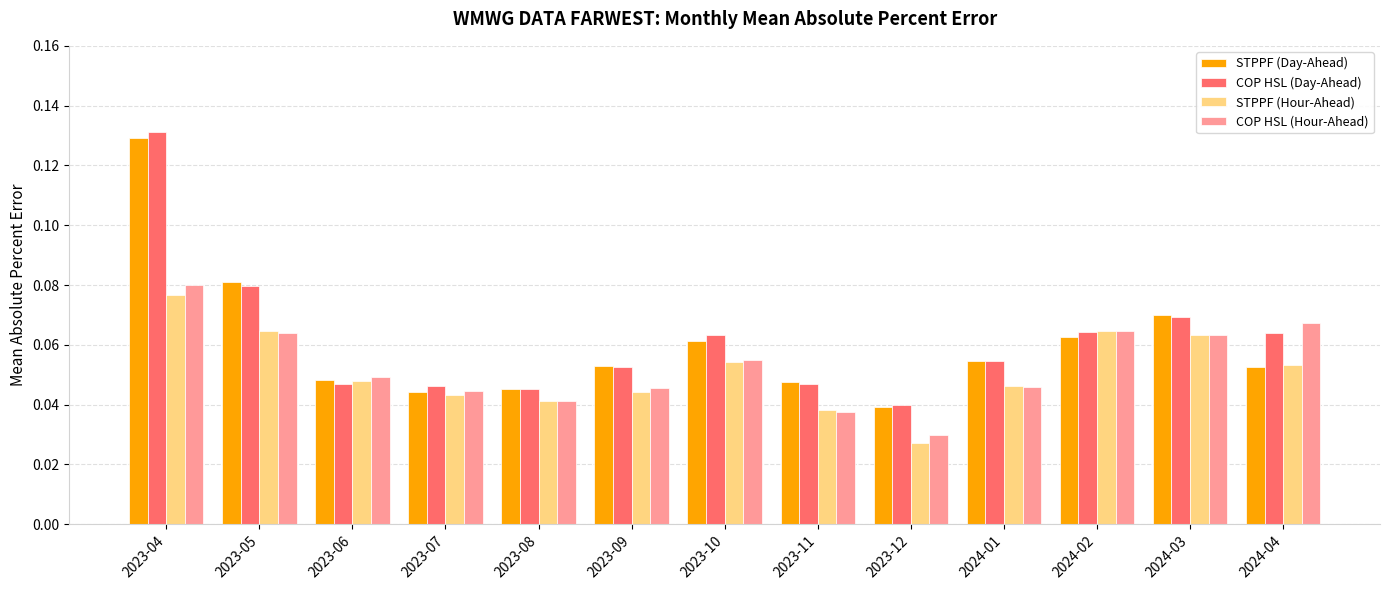

What is the sum of all COP HSL (Hour-Ahead) values?

0.7